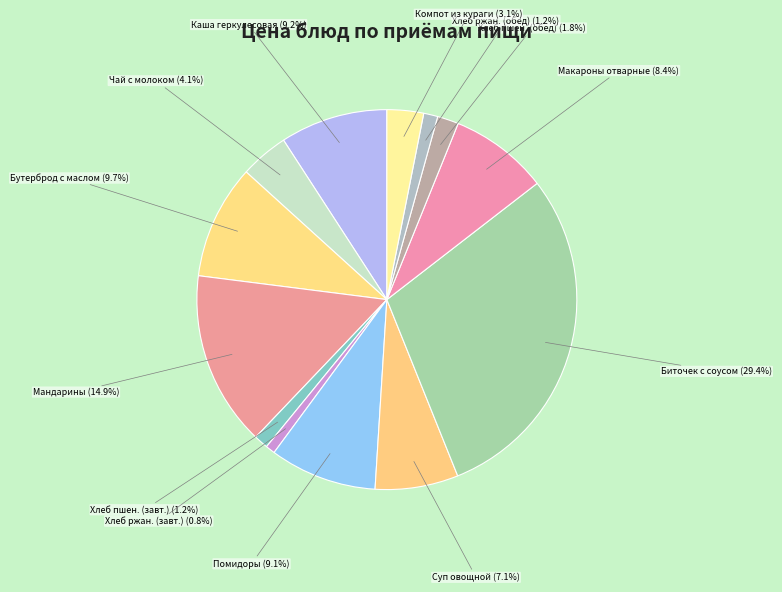

How many segments does this pie chart have?

13